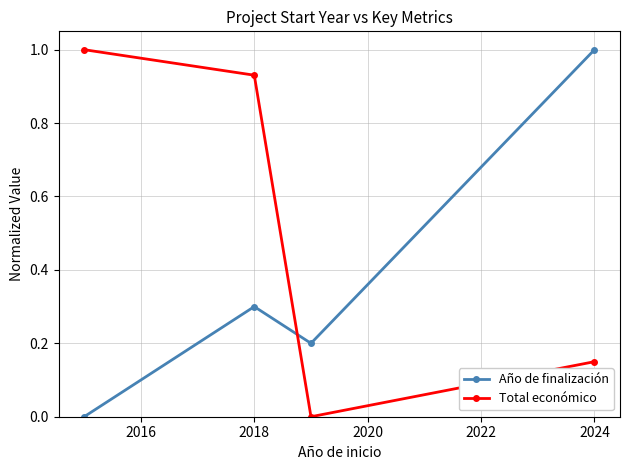

What is the highest value of the Año de finalización series?

1.0